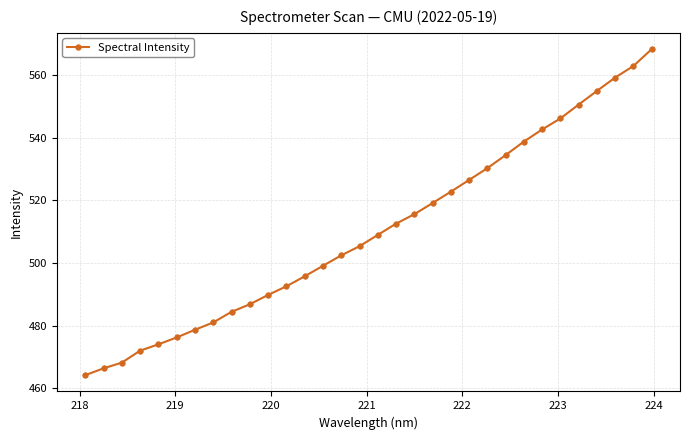

What is the minimum value shown in the chart?

464.2